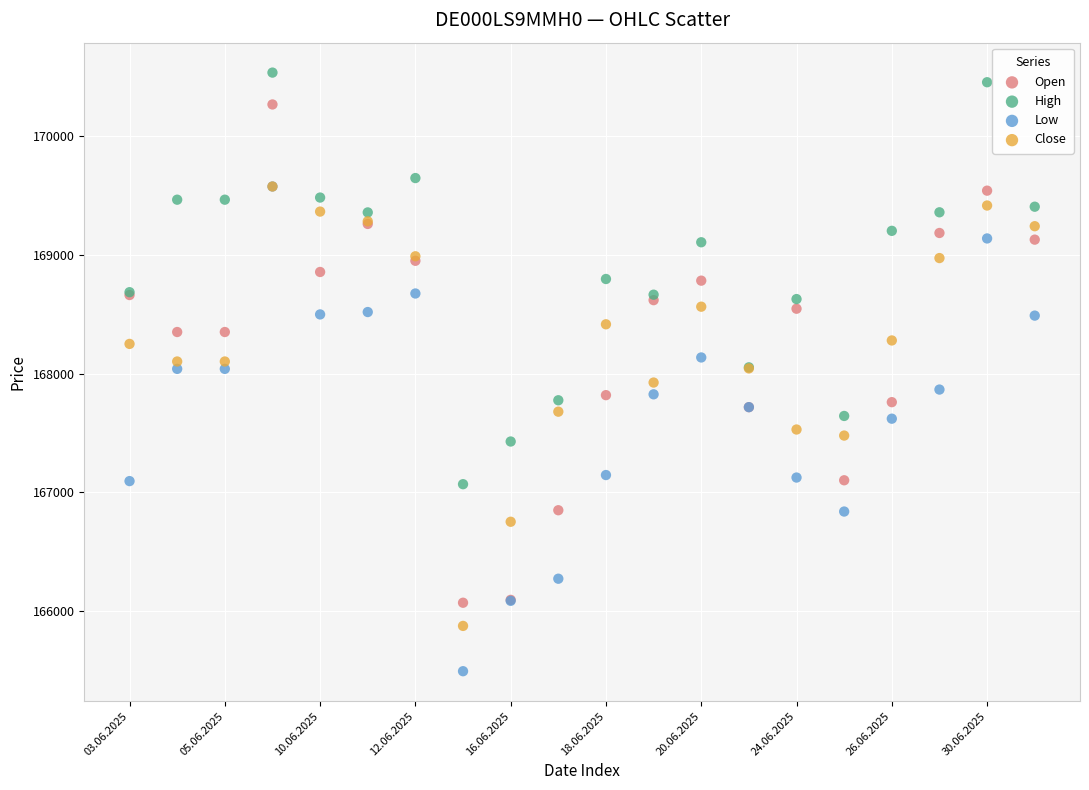

Which series reaches the minimum Y coordinate?

Low